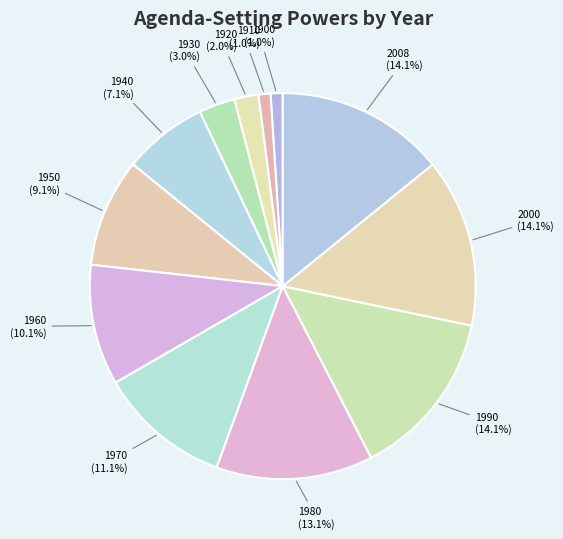

Does any single category account for the majority?

No